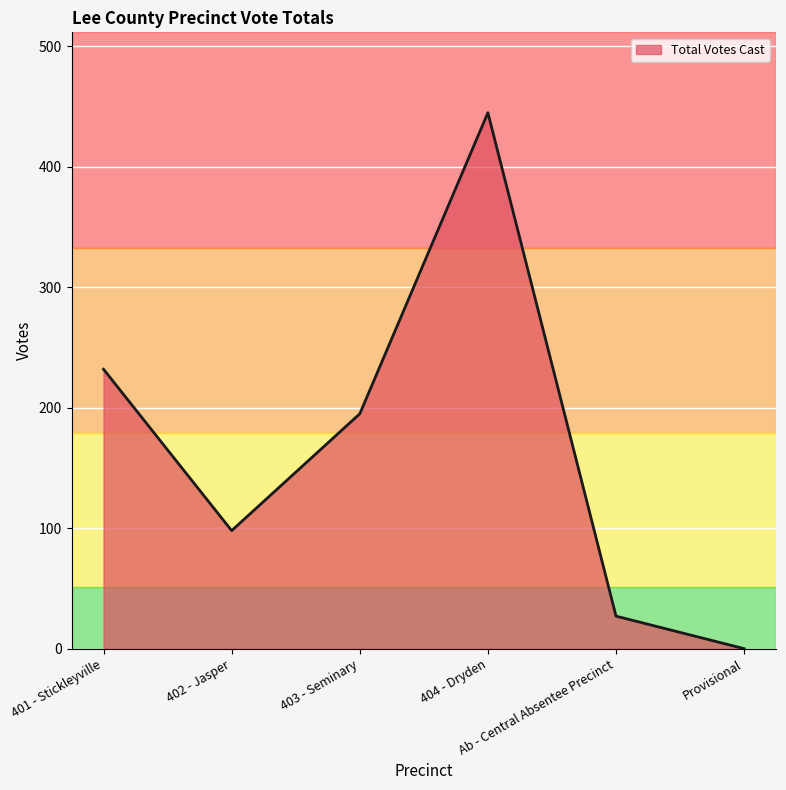

What is the greatest value displayed?

445